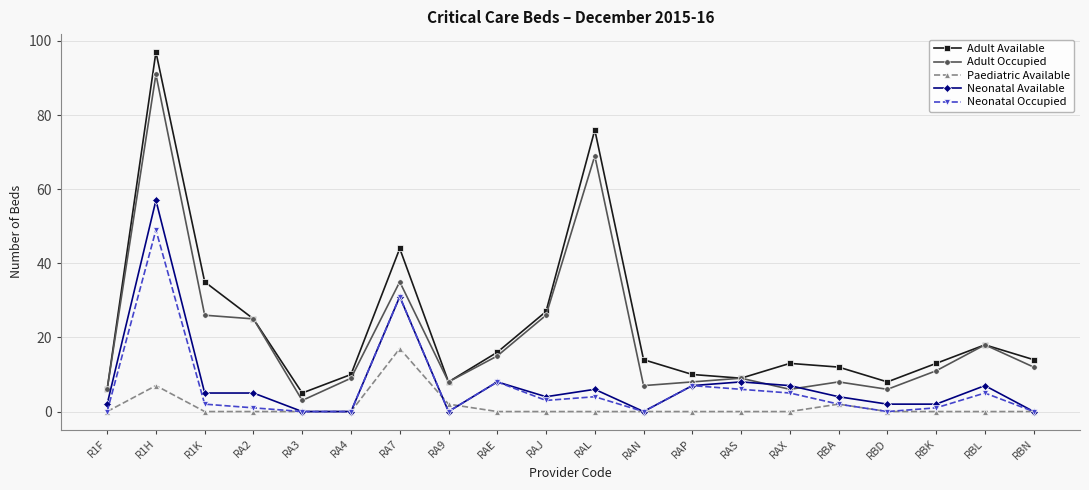

Where is the first local minimum for Adult Available?

RA3